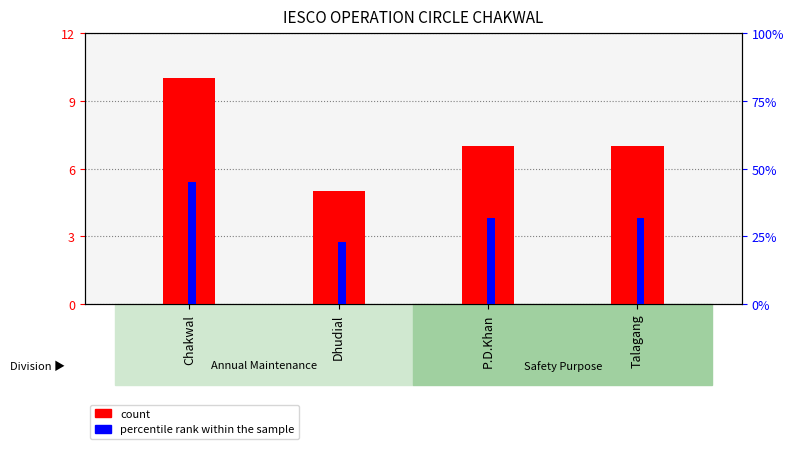

How many distinct data groups are displayed?

2